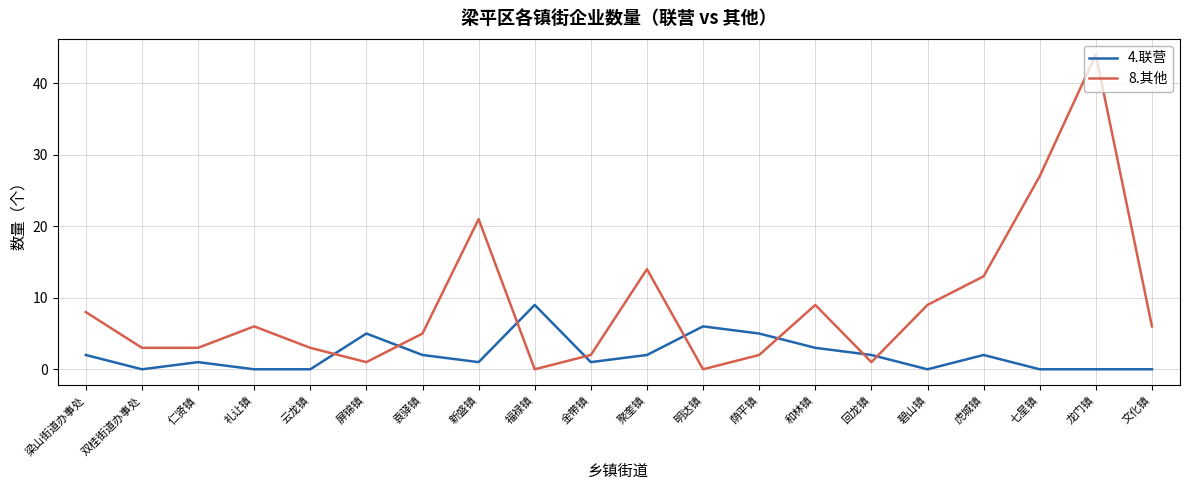

List the series in order of their overall mean, lowest first.

4.联营, 8.其他